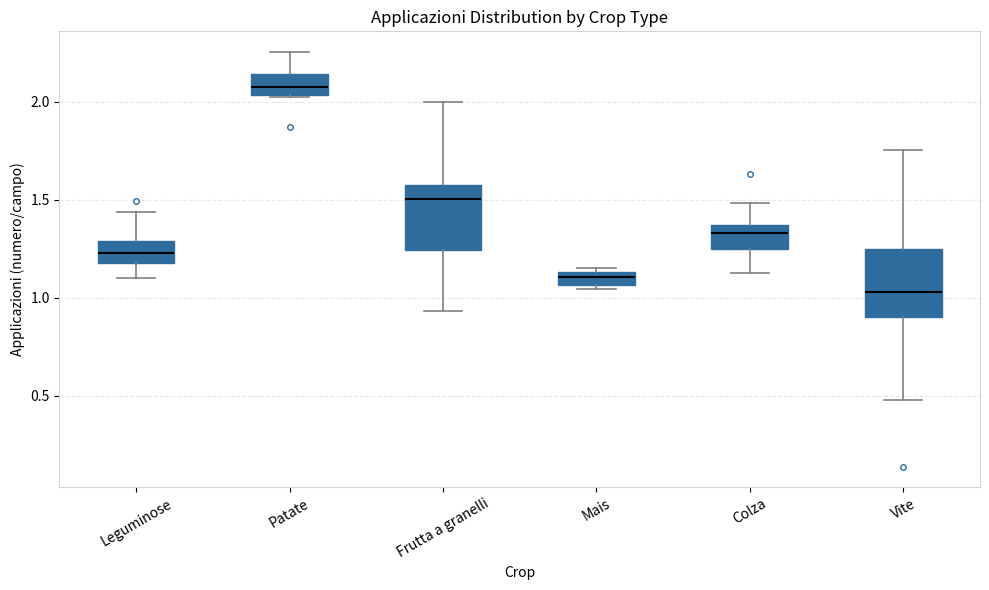

Where does the upper whisker of the box for Colza end on the y-axis? The values are not printed on the chart, so give them approximately, as read against the axis.

1.50